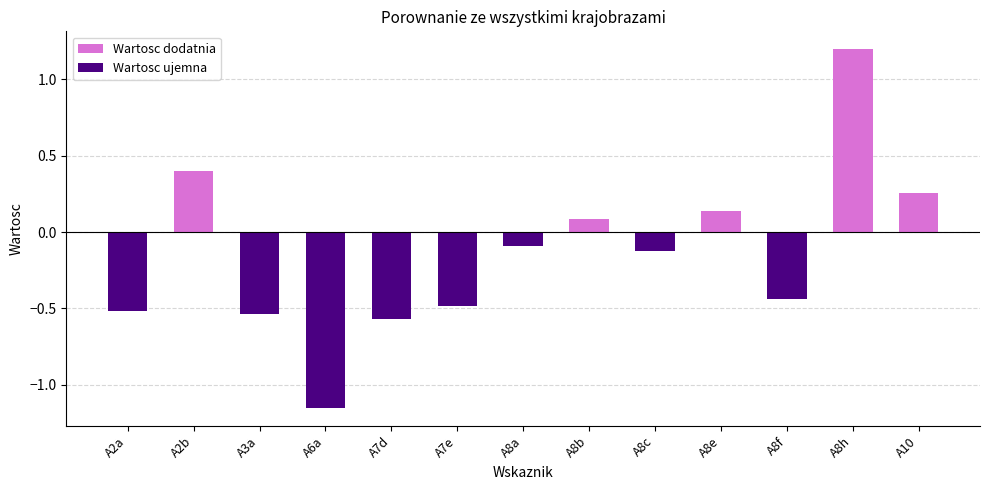

How many categories are shown in the chart?

13